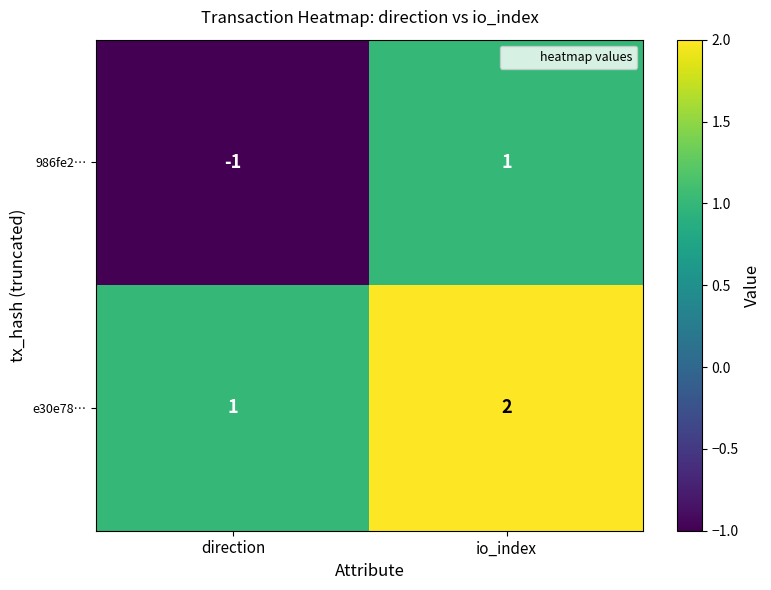

At which label is e30e78… closest to 1?

direction